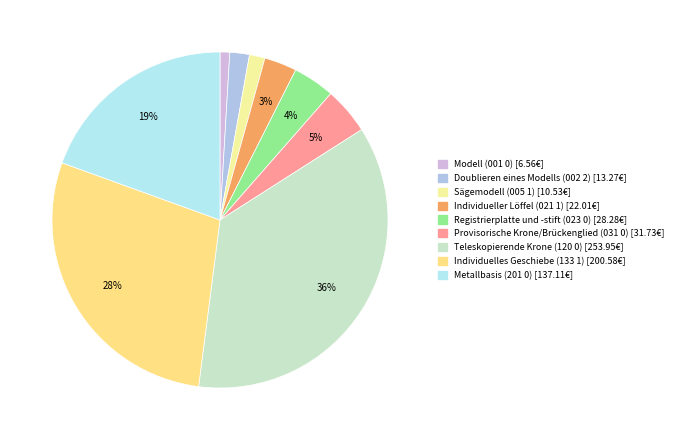

How many slices are in this pie chart?

9